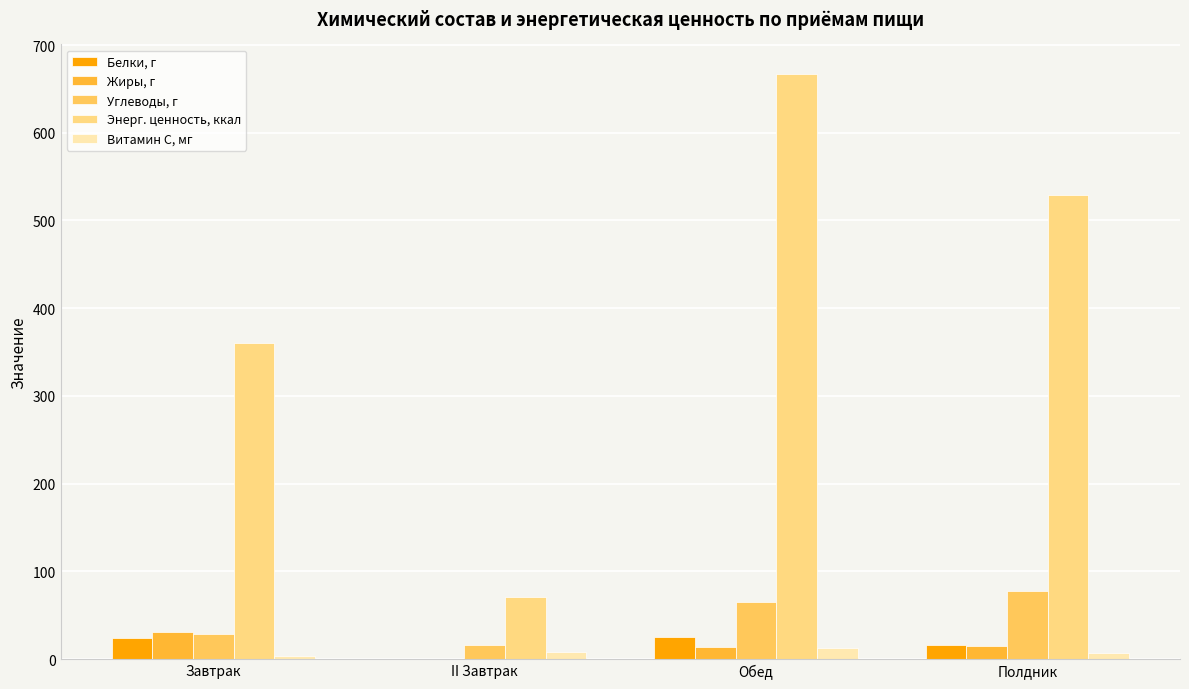

What are all the series names shown in the legend?

Белки, г, Жиры, г, Углеводы, г, Энерг. ценность, ккал, Витамин С, мг